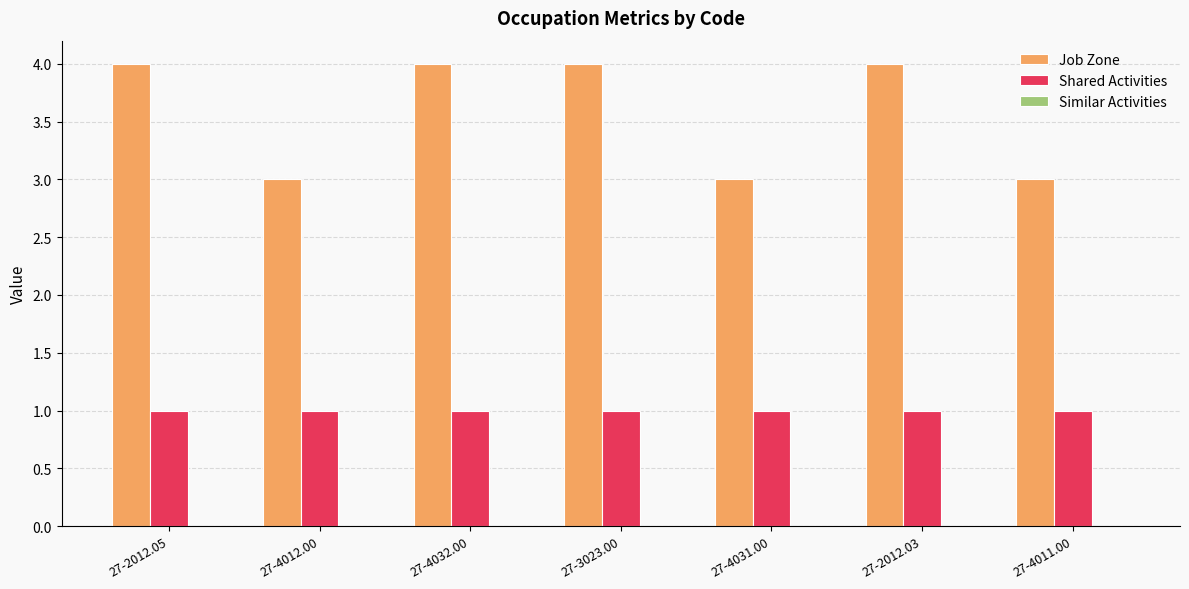

What position from the right is 27-4032.00?

5